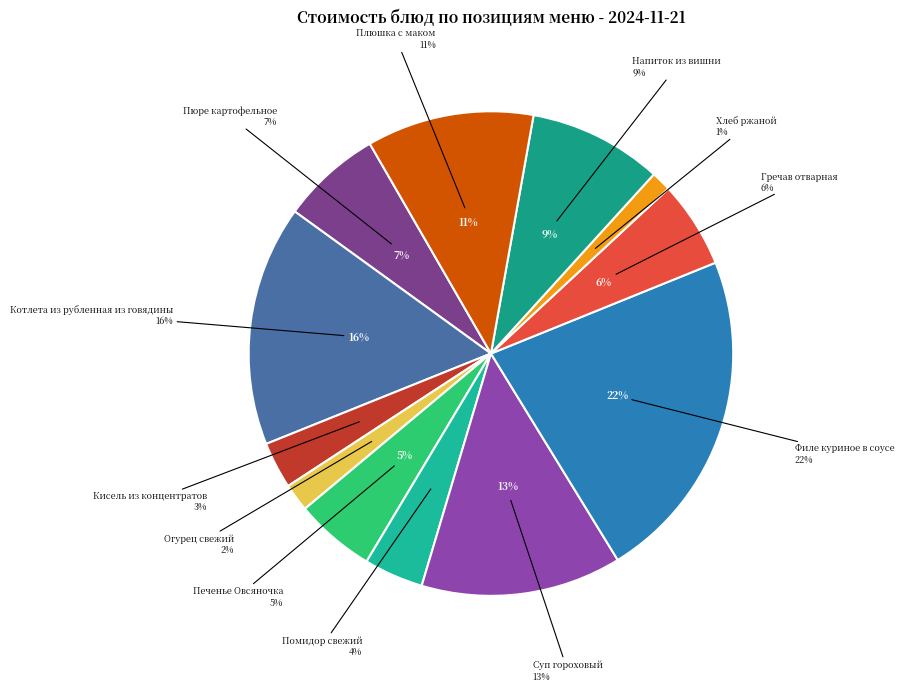

Does Напиток из вишни account for over 50% of the chart?

No